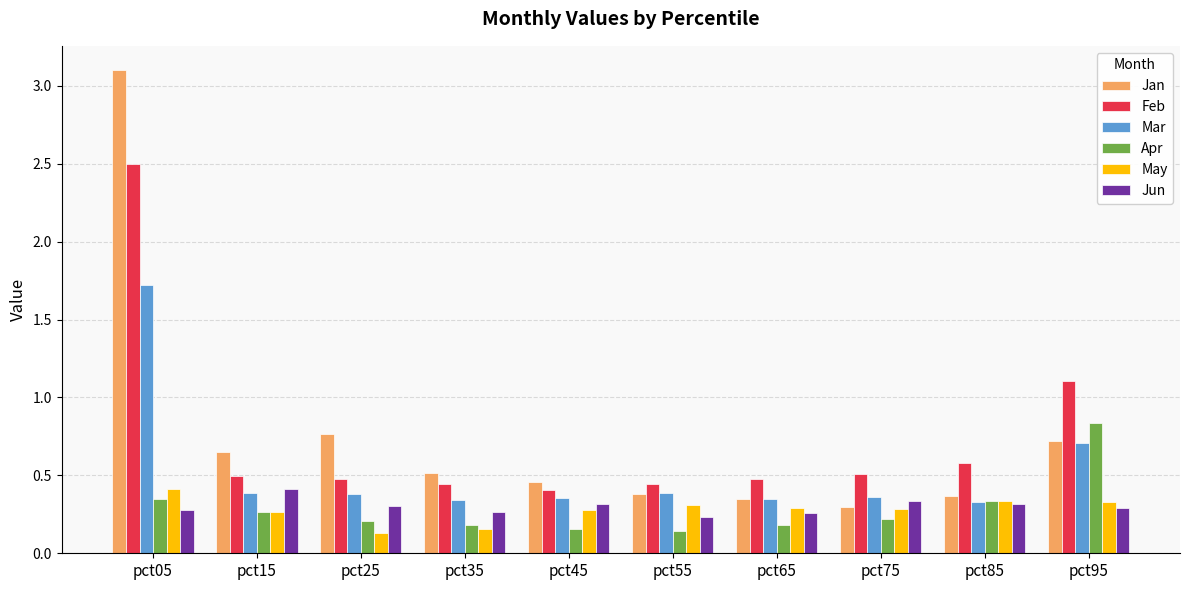

How many bars are there in total?

60